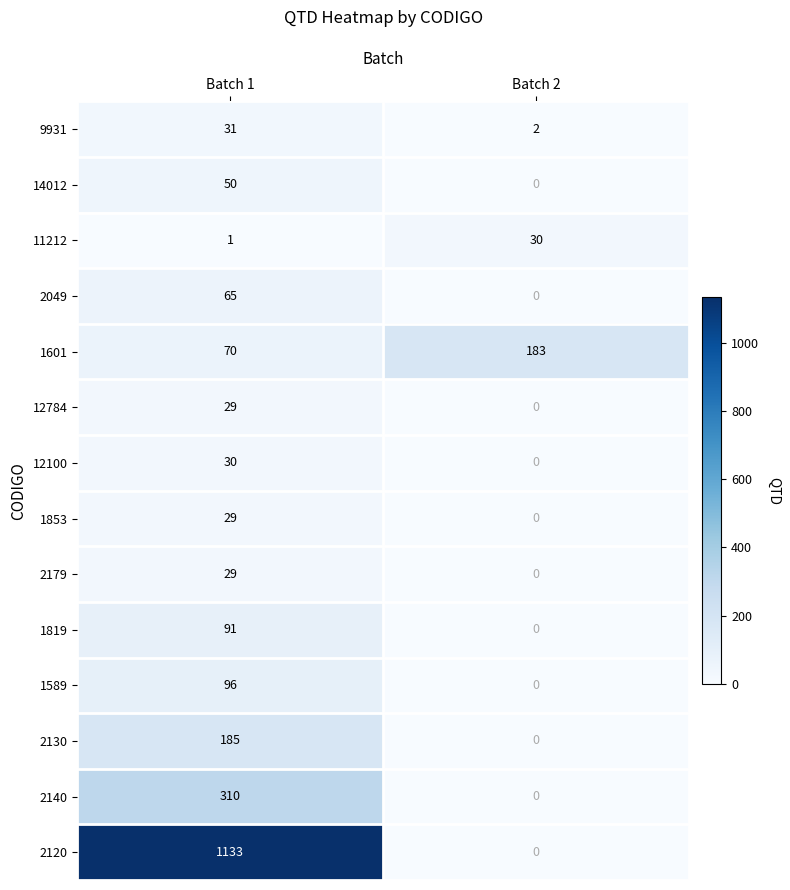

Which series has the largest total across all categories?

2120